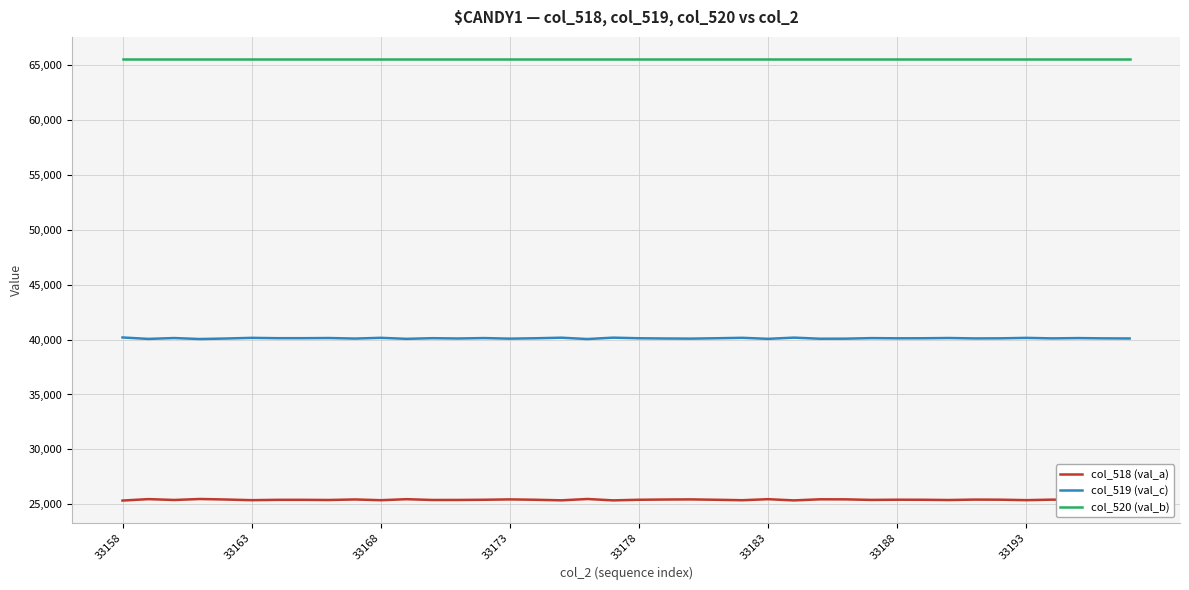

How many lines are shown in the chart?

3